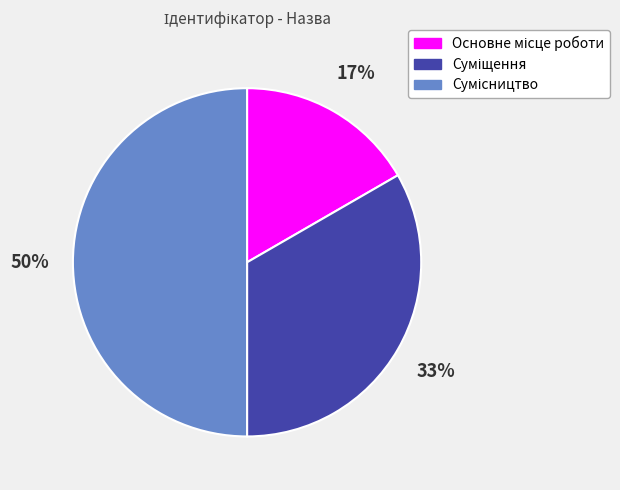

To the nearest percent, what is the average slice percentage?

33%